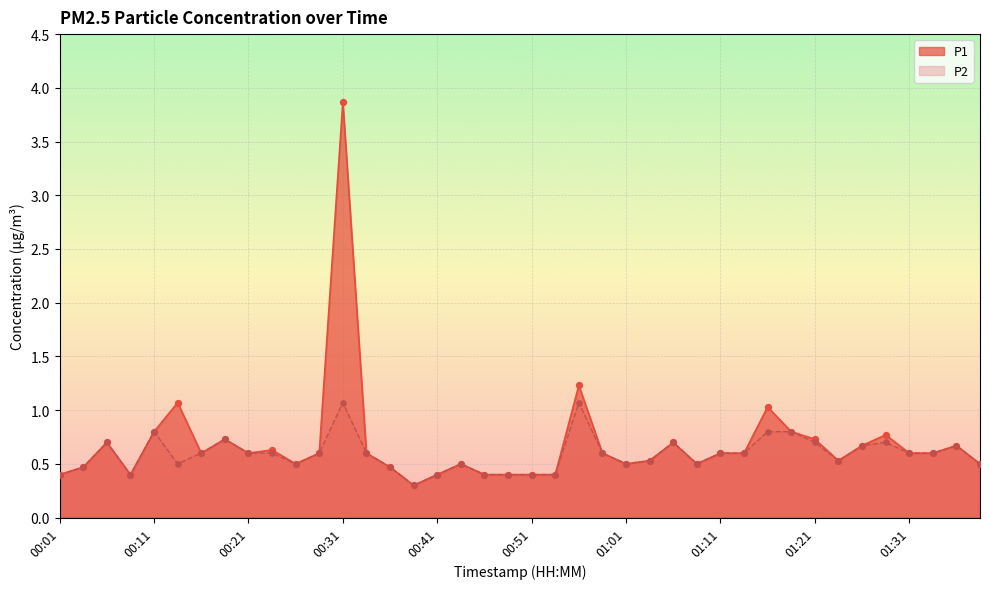

At how many categories does at least one series exceed 1?

4